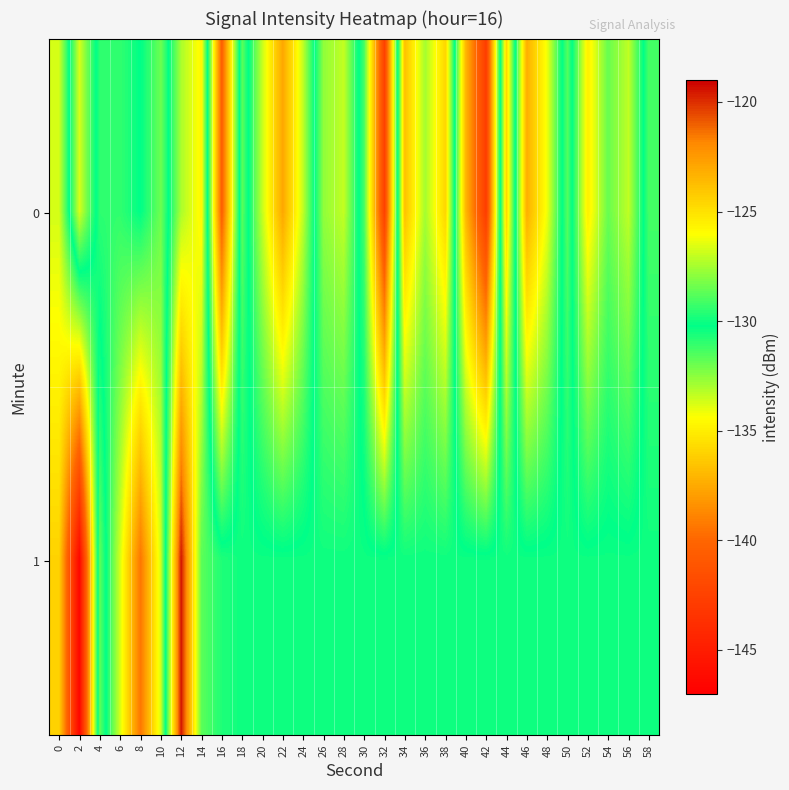

Rank the series at 34 from highest to lowest value.

0, 1